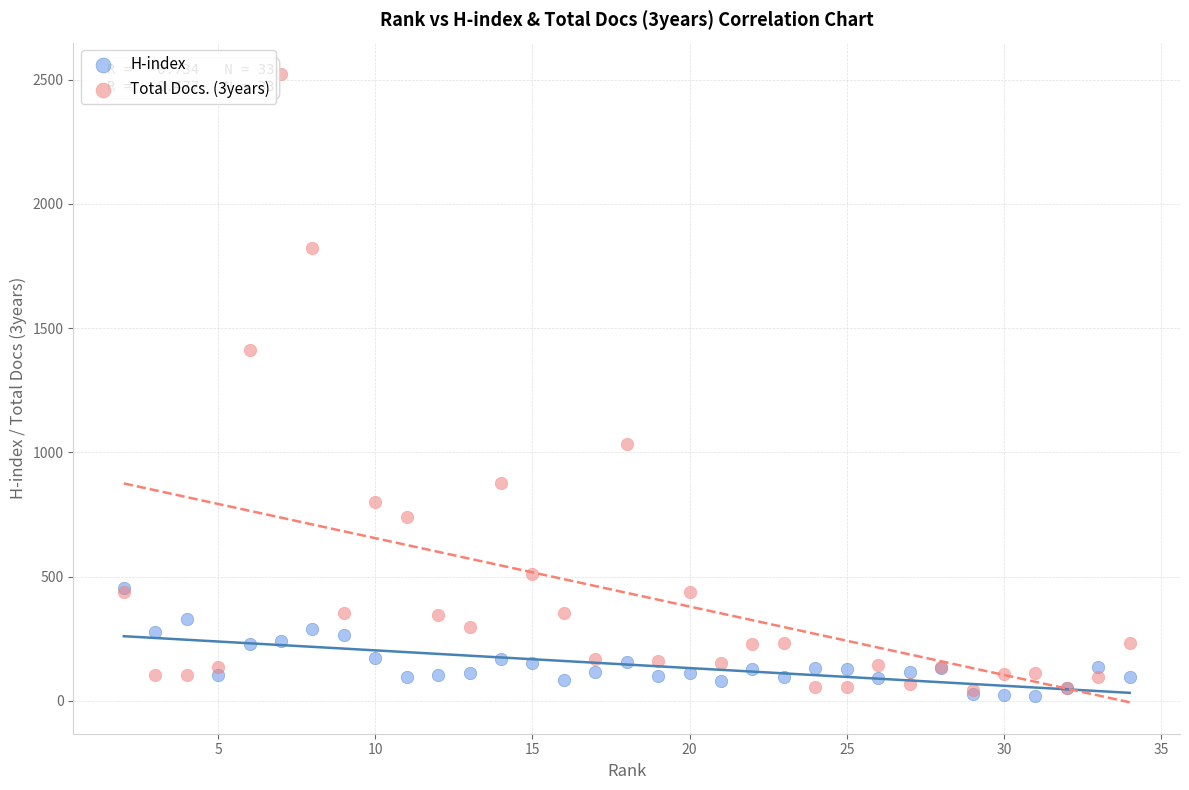

What are all the series names shown in the legend?

H-index, Total Docs. (3years)